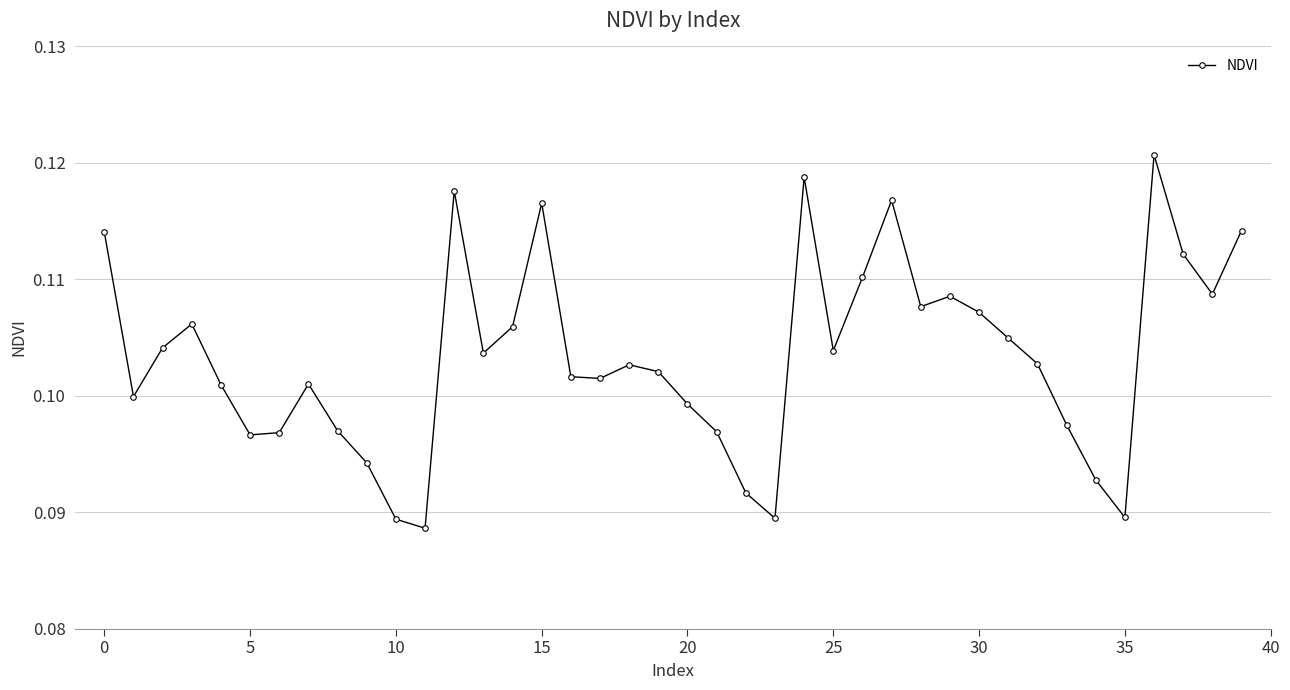

Count the values in the range 0 to 1.

40